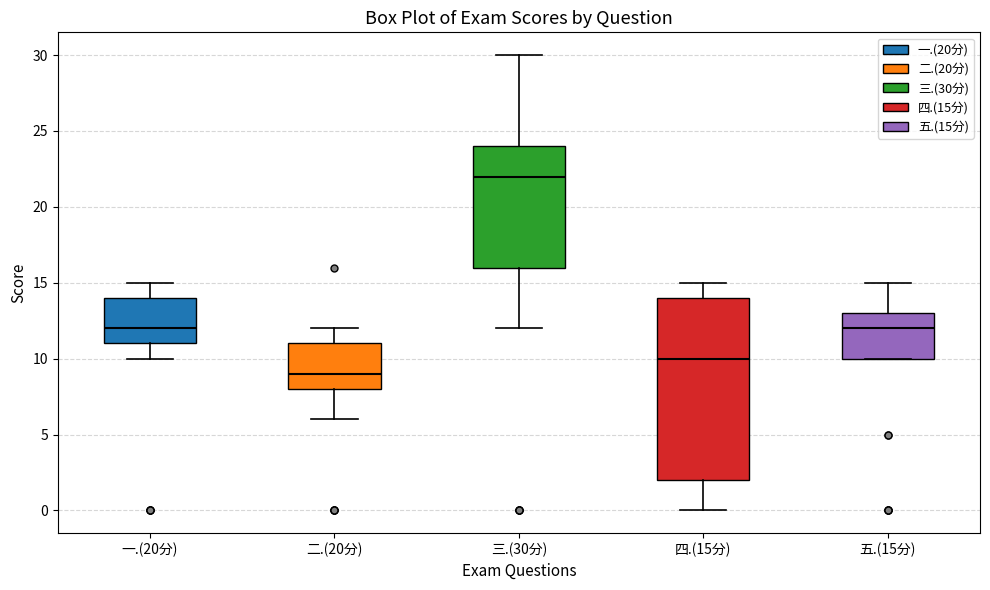

Which box's median line is the lowest?

二.(20分)